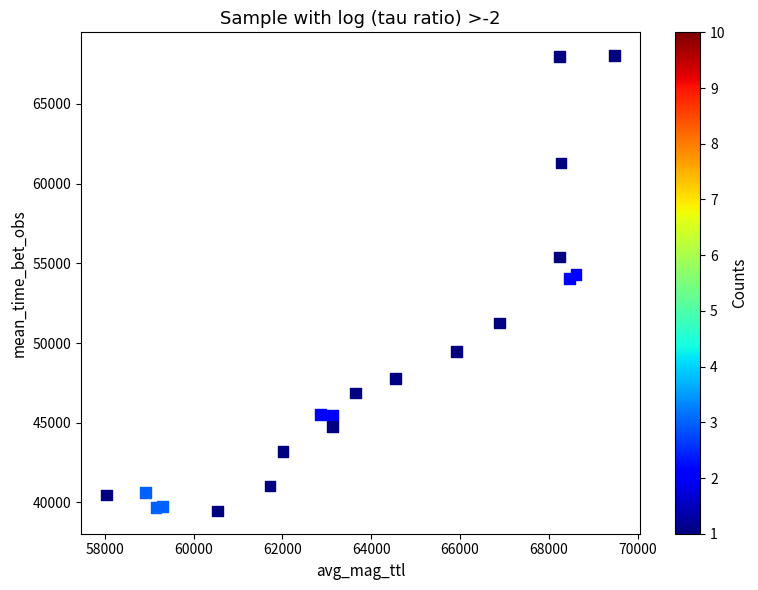

What is the range of X values (max minus min)?

11447.7